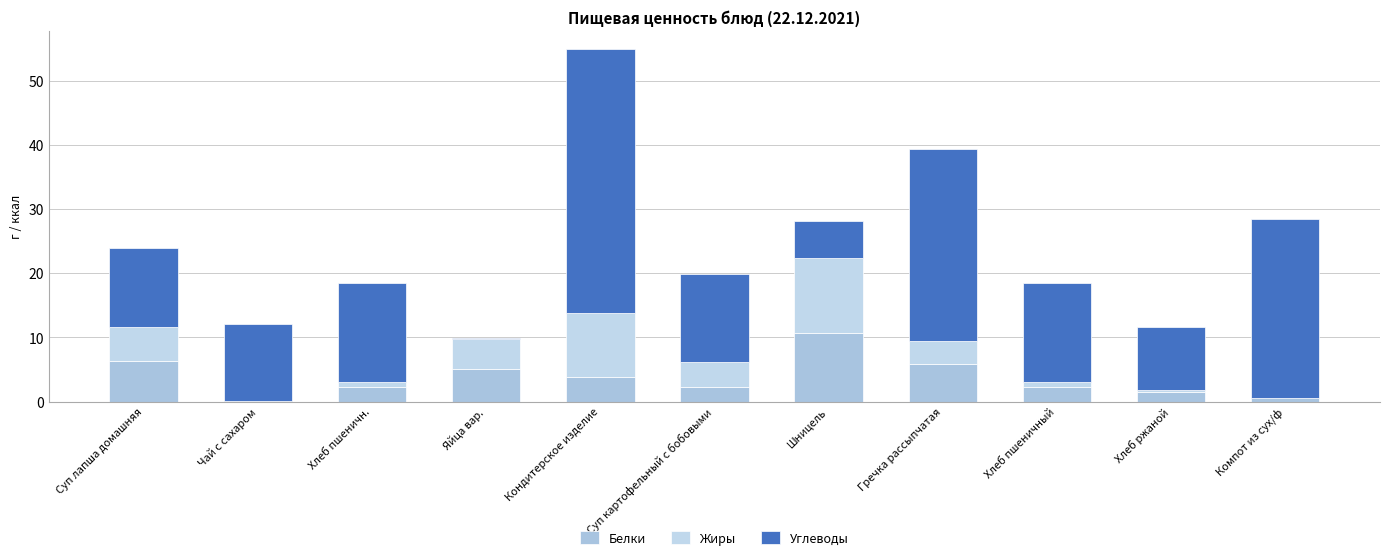

What are all the series names shown in the legend?

Белки, Жиры, Углеводы